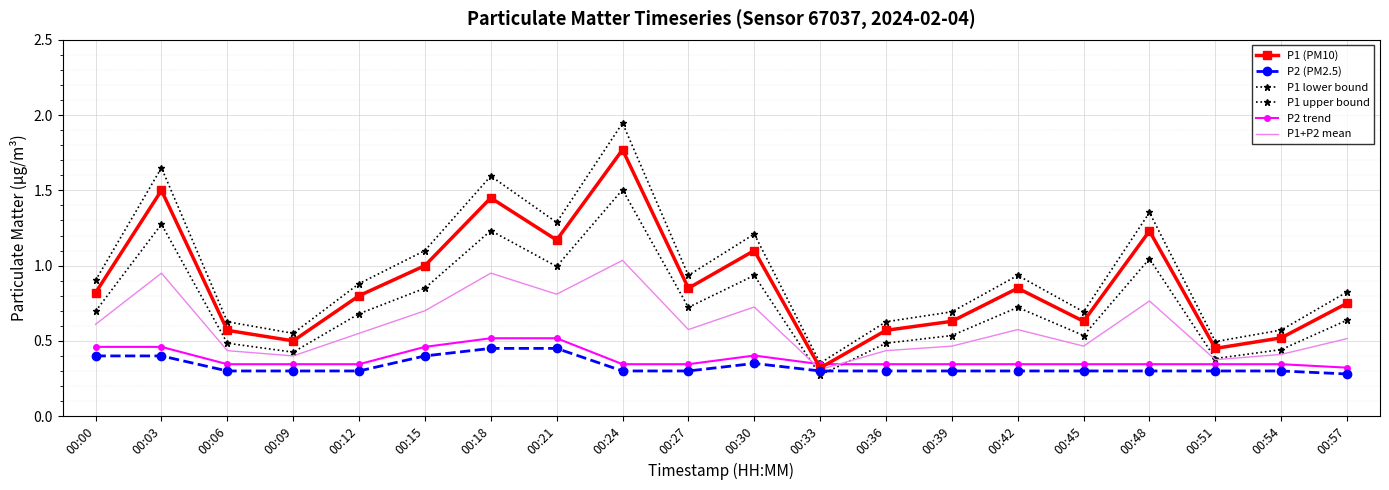

Which series has the widest spread of values?

P1 upper bound